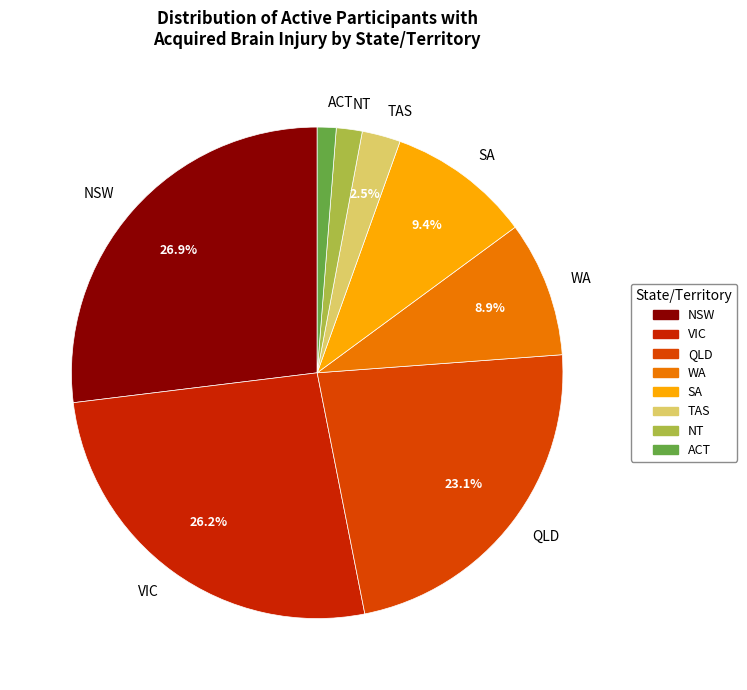

Which slice is the largest?

NSW